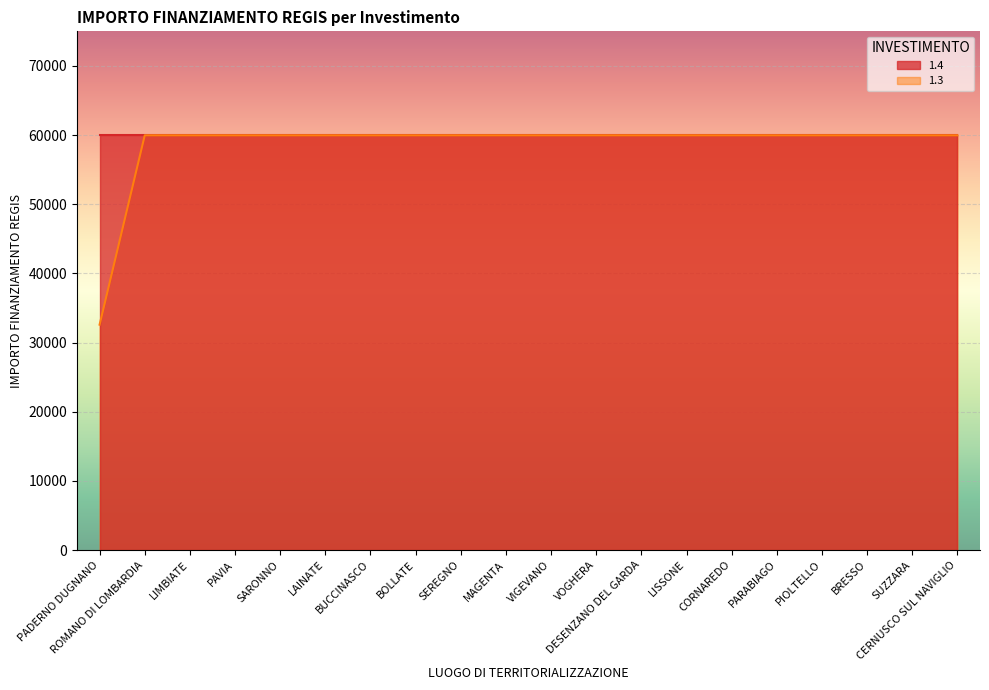

What is the value of the 9th point from the left?

59966